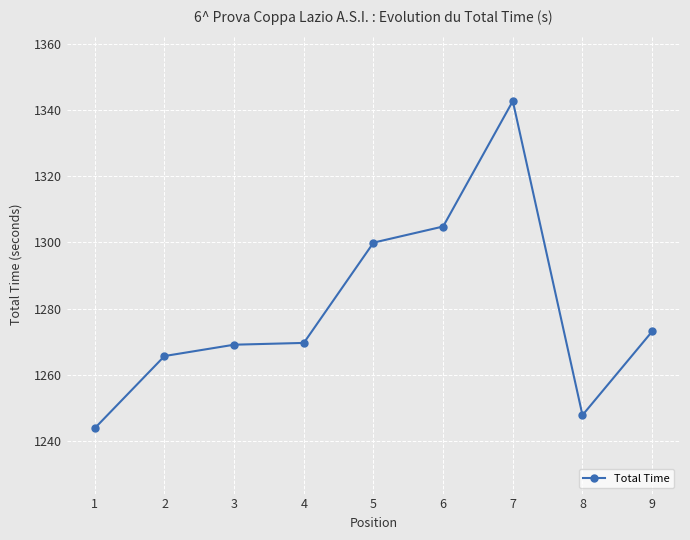

What is the change in value from 1 to 3?

+25.2